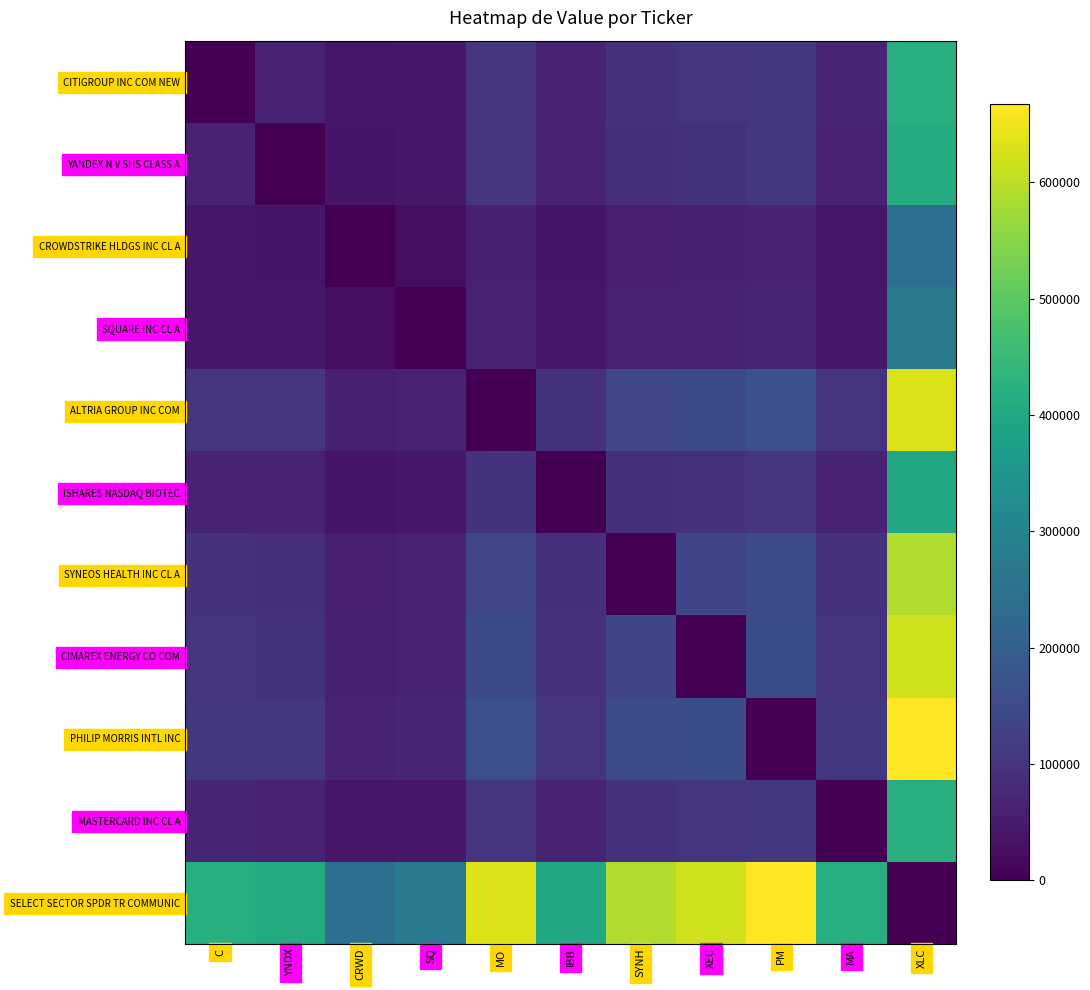

Count the number of data series in this chart.

11